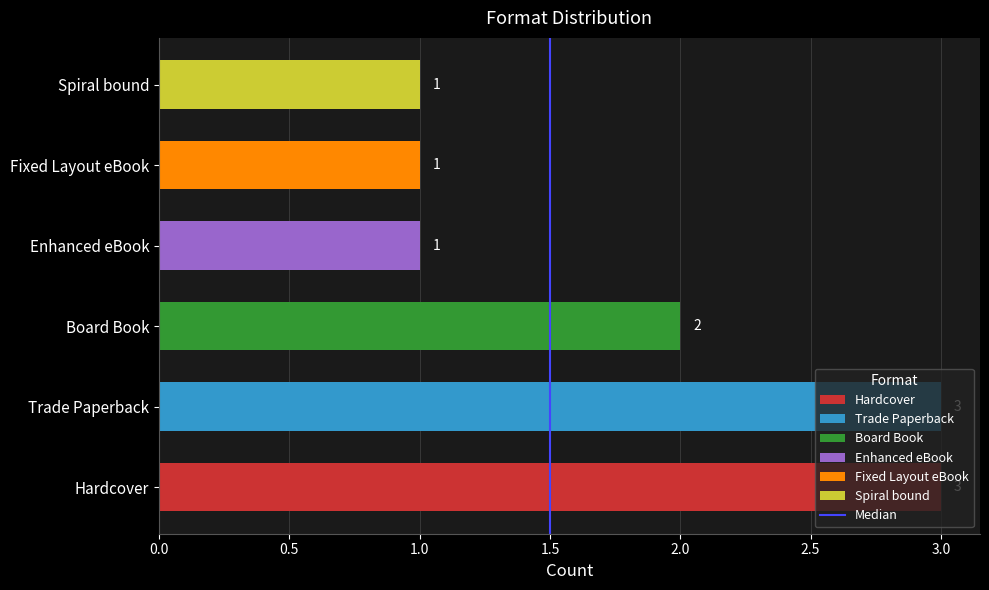

Count the values in the range 1 to 3.

6